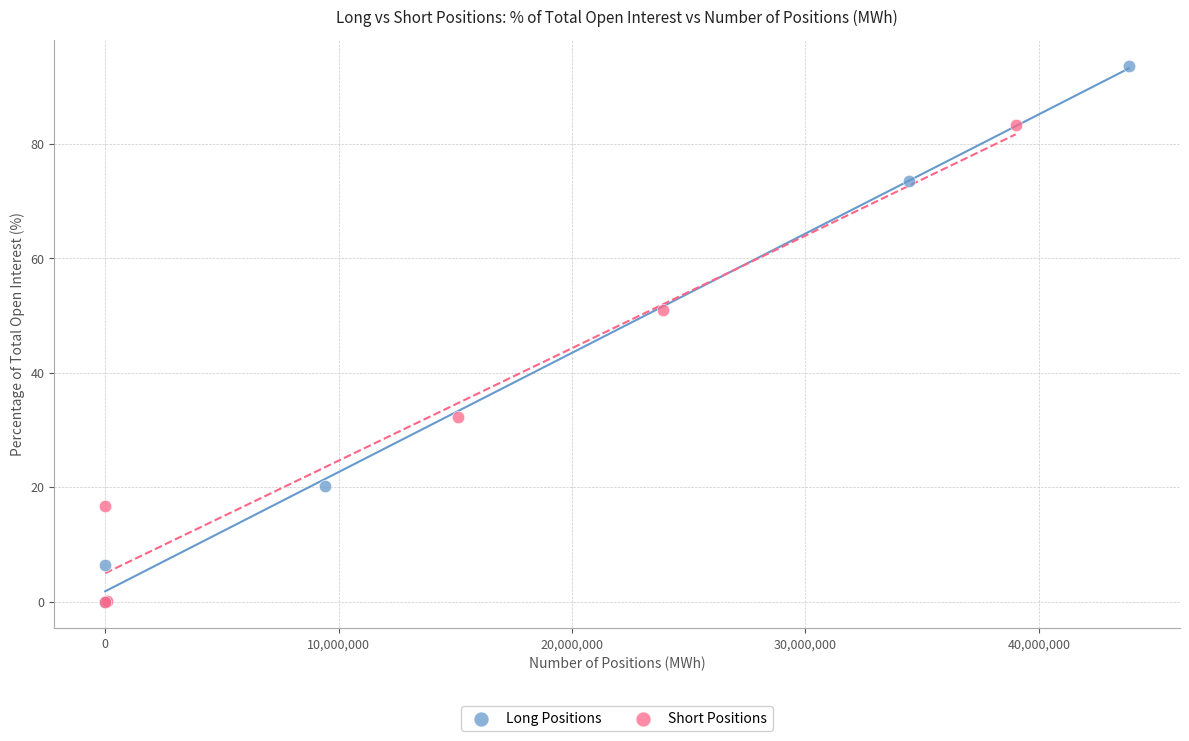

Which series has the largest Y range (max minus min)?

Long Positions